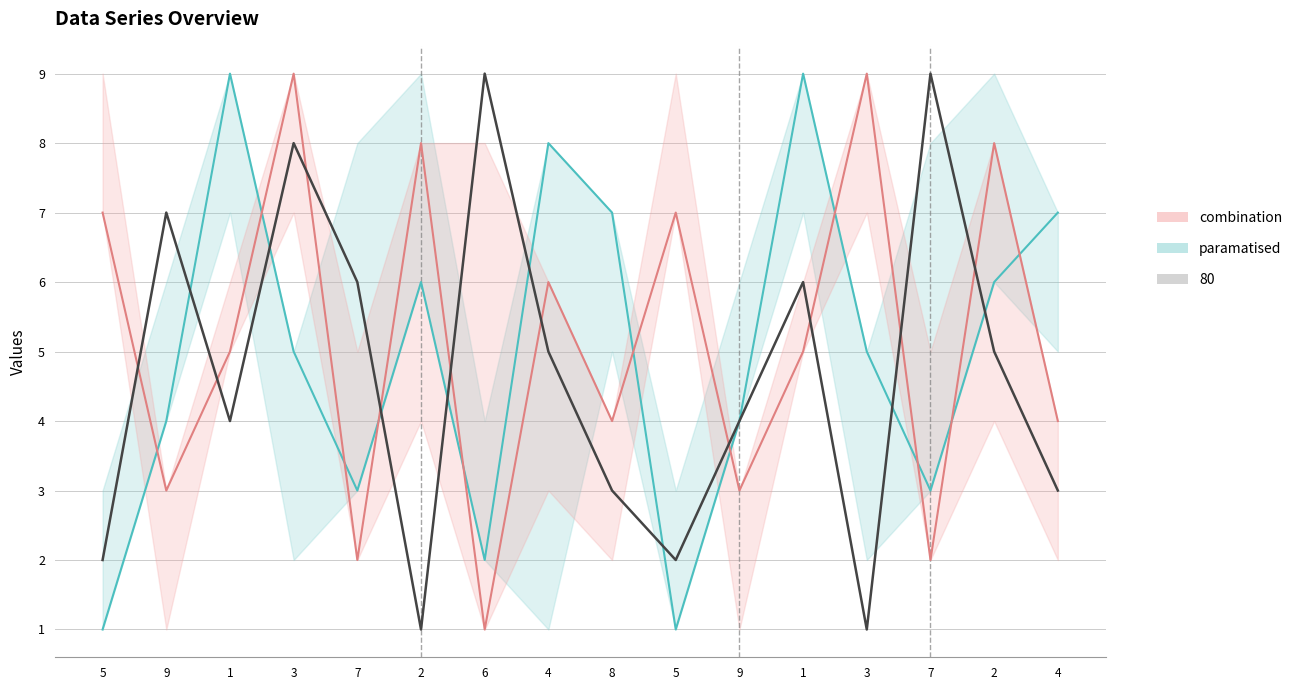

What is the sum of the paramatised values at 5 and 4?

8